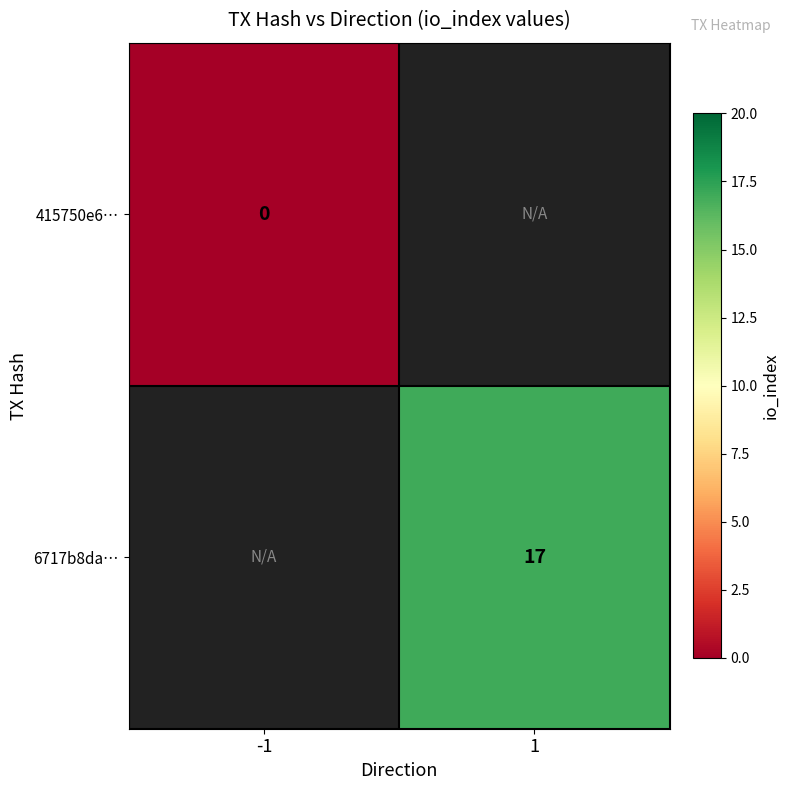

The value of 6717b8da… at 1 is 17. True or false?

True